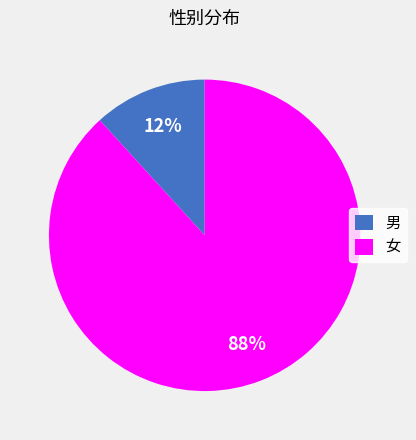

What is the smallest slice in the pie chart?

男